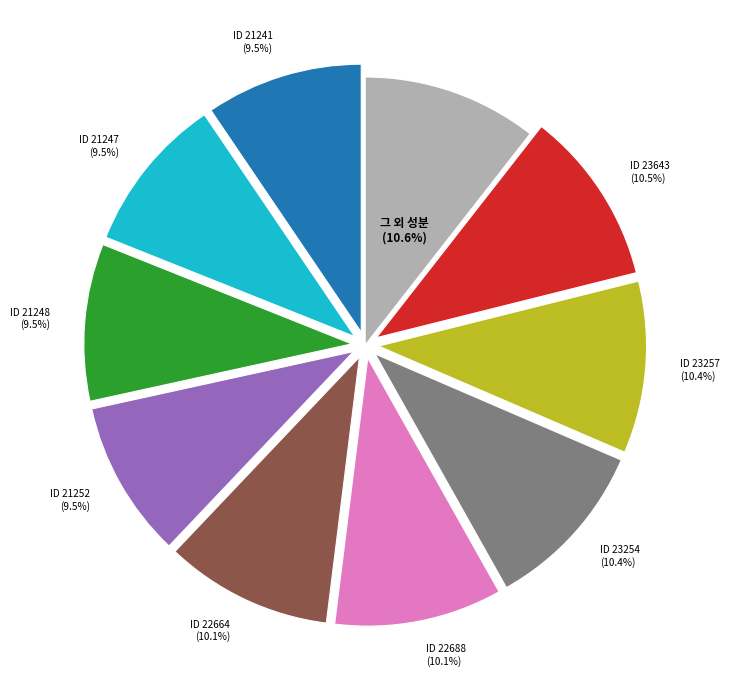

Is there a majority slice in this chart?

No